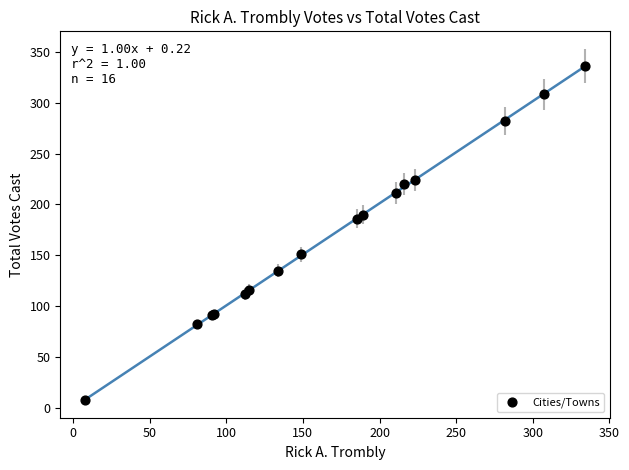

What Y value in the scatter plot is closest to 172?

186